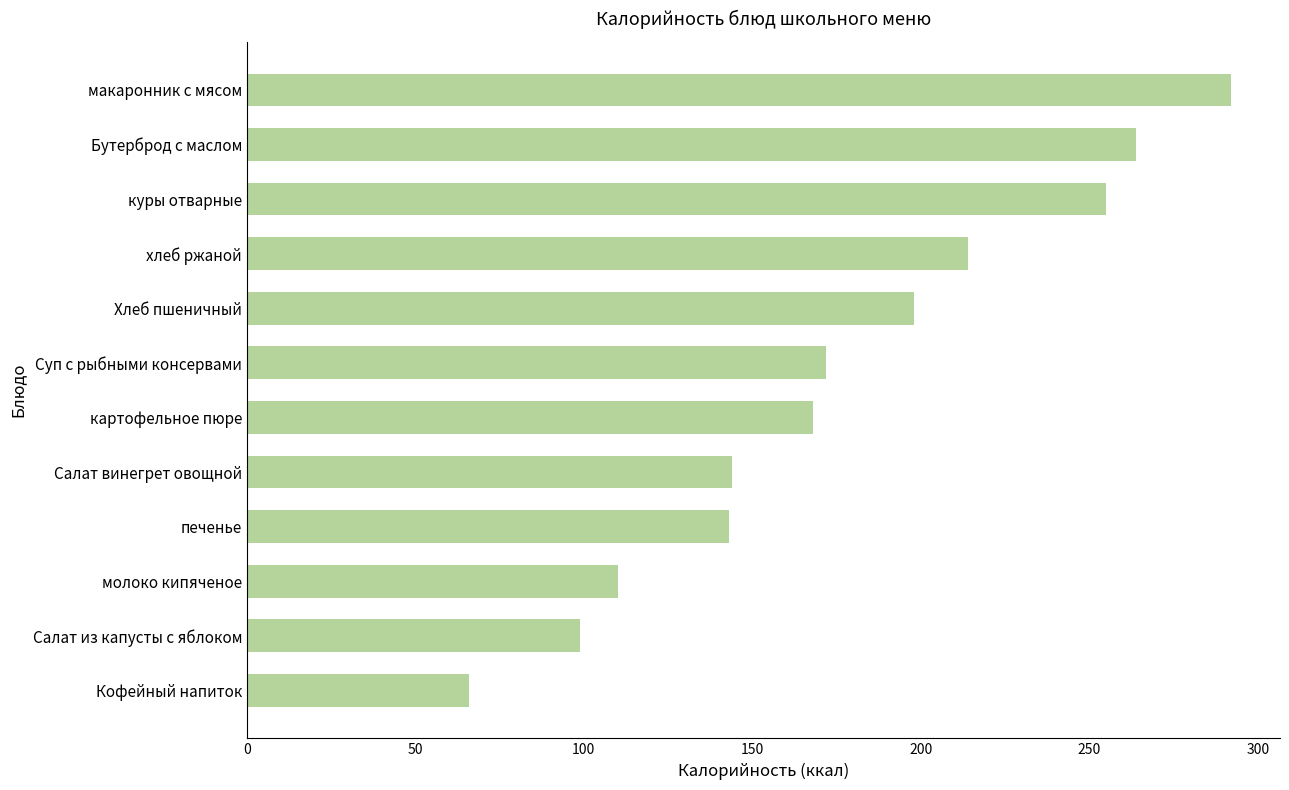

Between Салат винегрет овощной and картофельное пюре, which is larger?

картофельное пюре